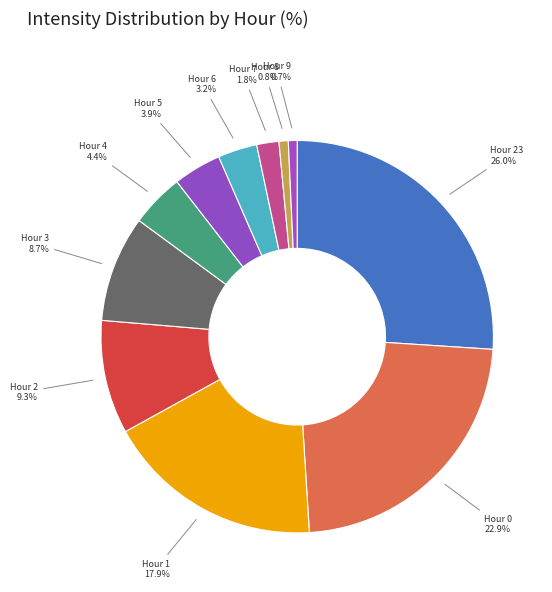

Which slice is the largest?

23